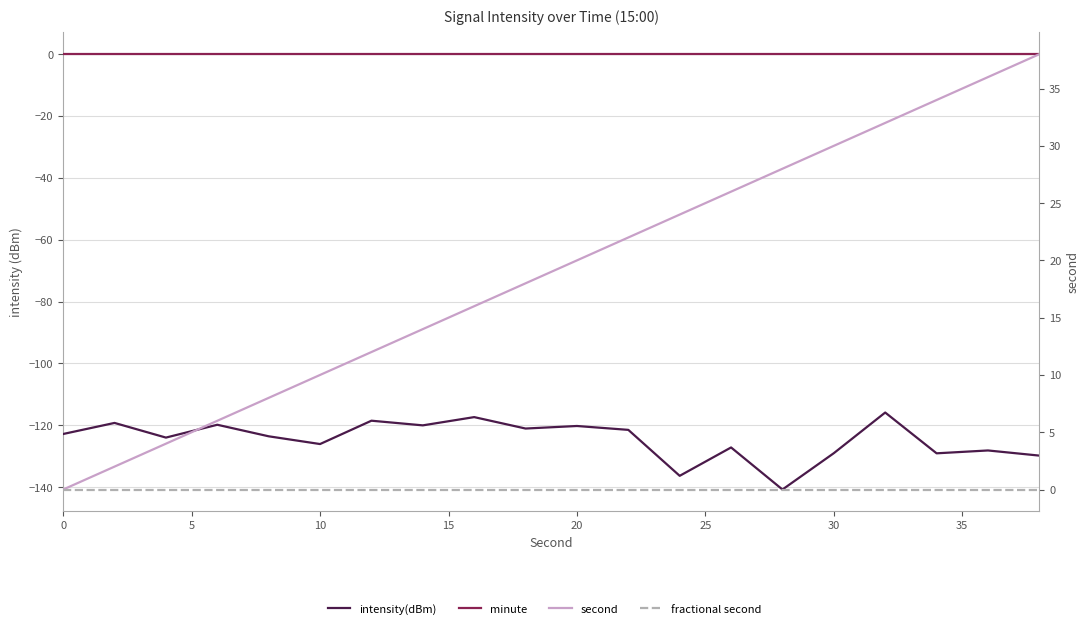

True or false: second and minute intersect in this chart.

False